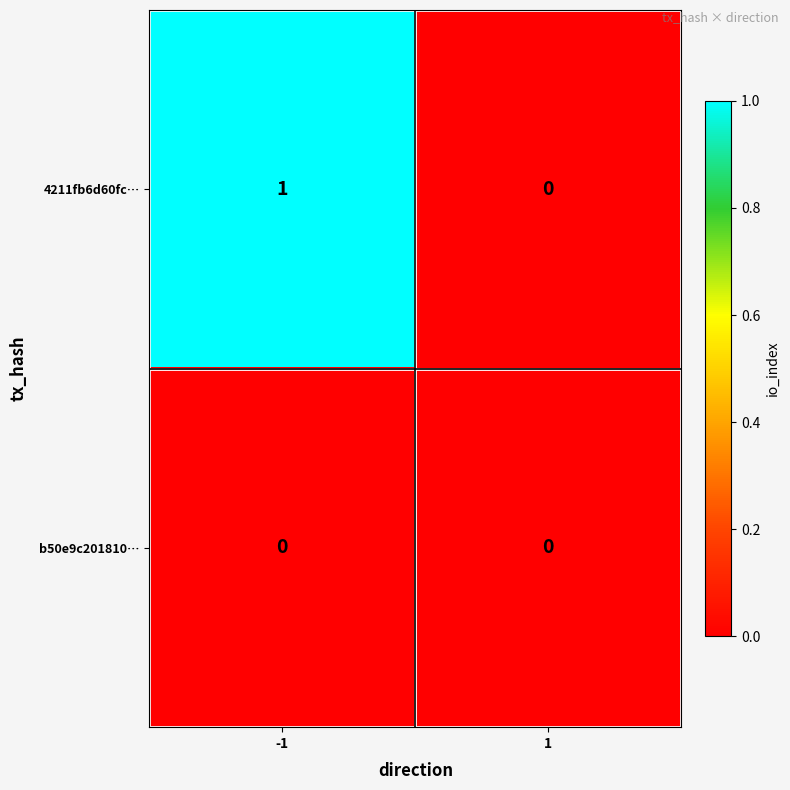

Count the number of categories in the chart.

2